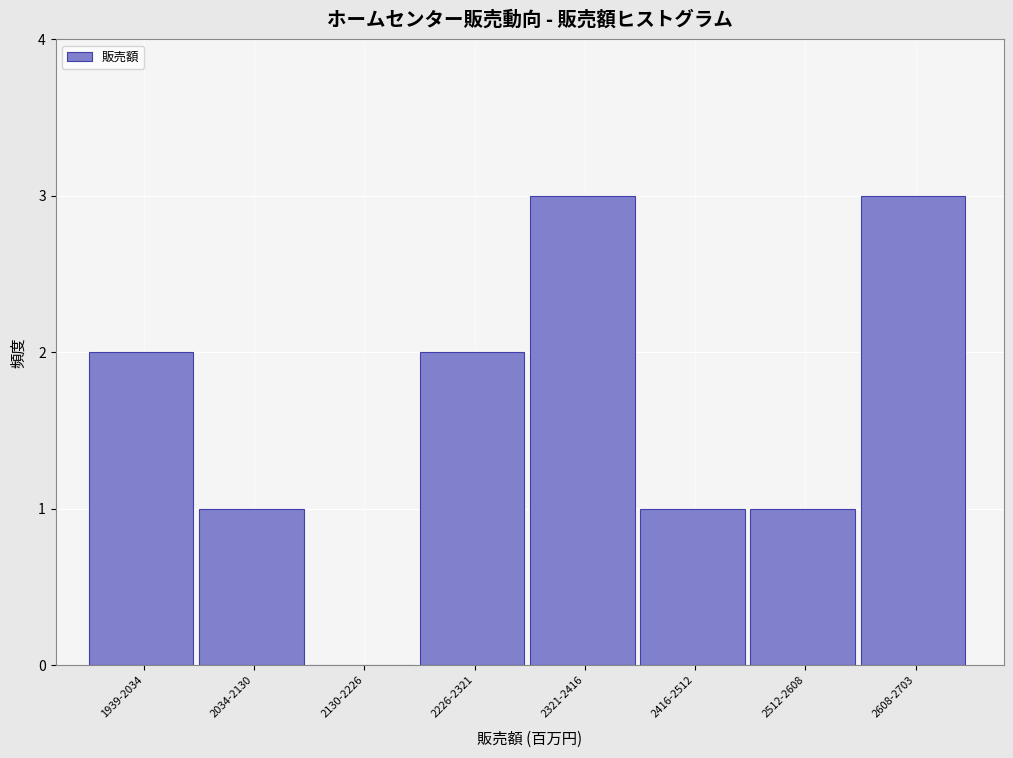

Reading left to right, what are all the values shown in this chart?

1939-2034=2	2034-2130=1	2130-2226=0	2226-2321=2	2321-2416=3	2416-2512=1	2512-2608=1	2608-2703=3